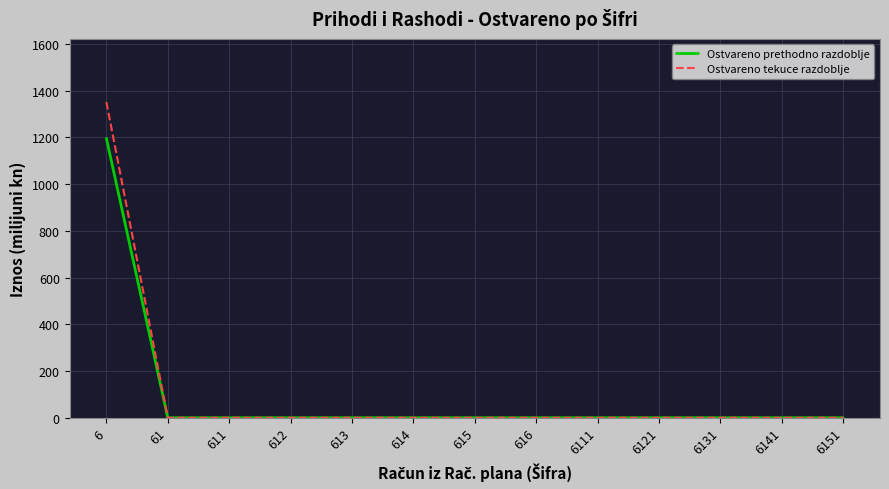

At which category is the sum across all series the highest?

6